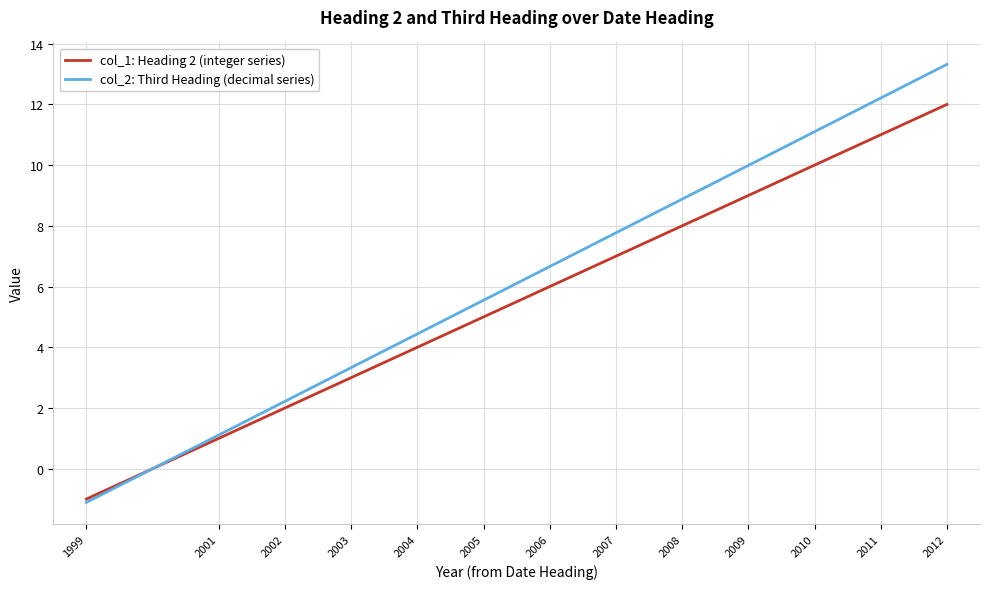

What is the difference between the maximum and second lowest values in the col_2: Third Heading (decimal series) series?

12.2